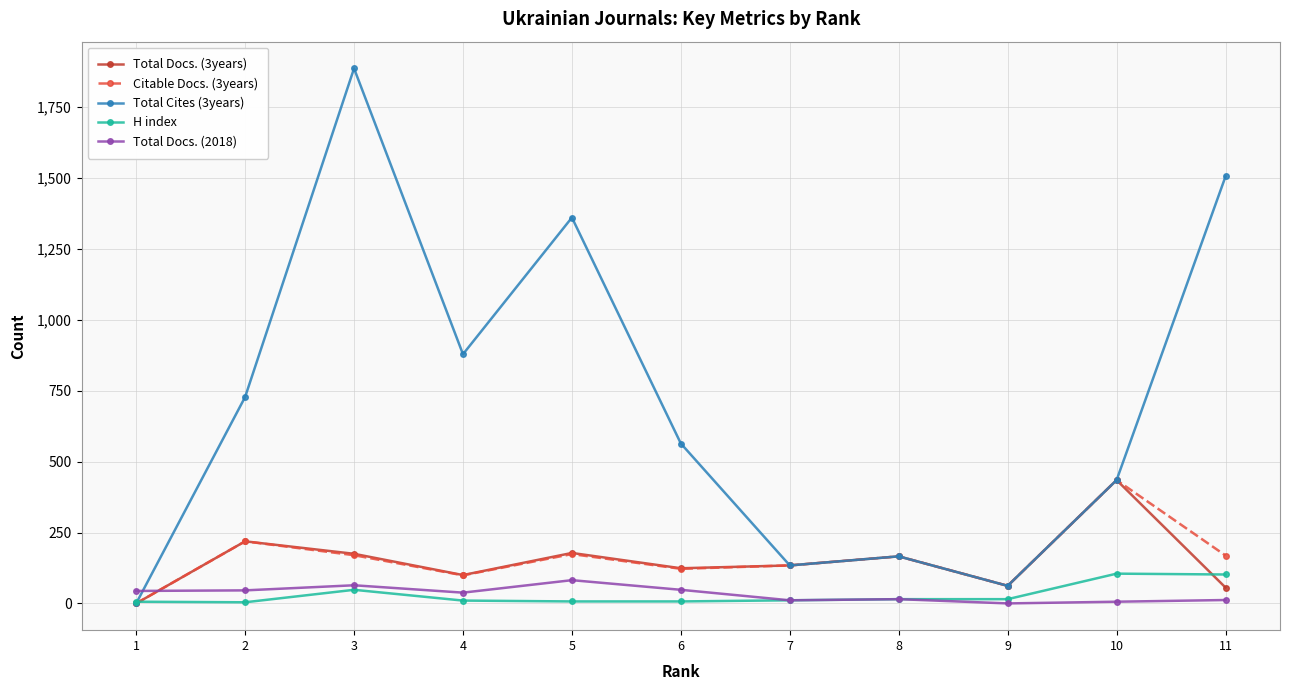

True or false: Citable Docs. (3years) has a value of 122 at 6.

True